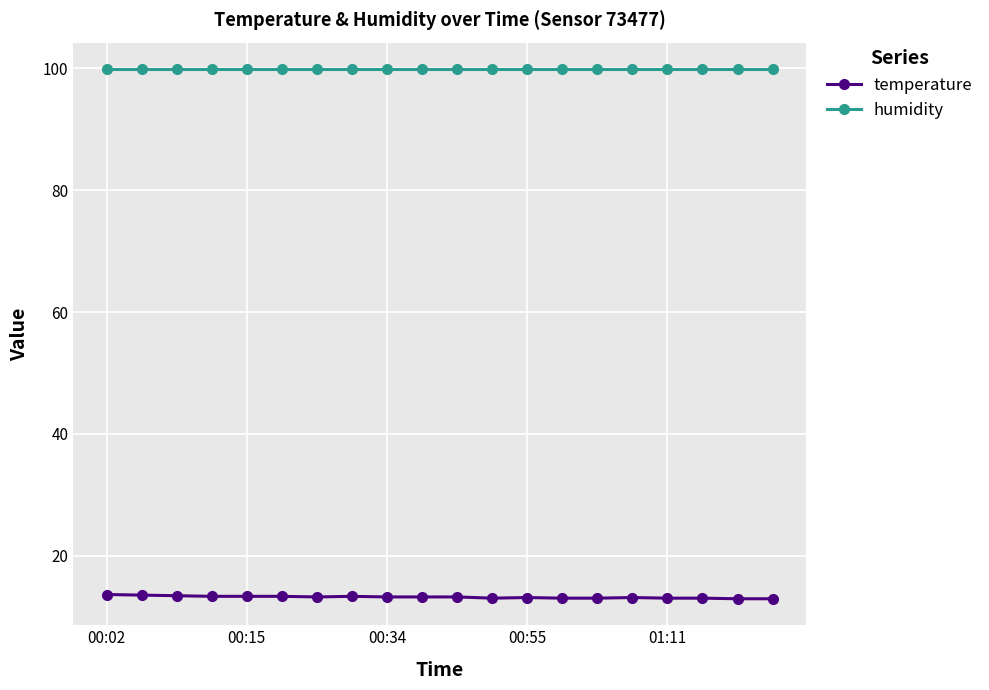

Rank the series by their maximum value, from lowest to highest.

temperature, humidity